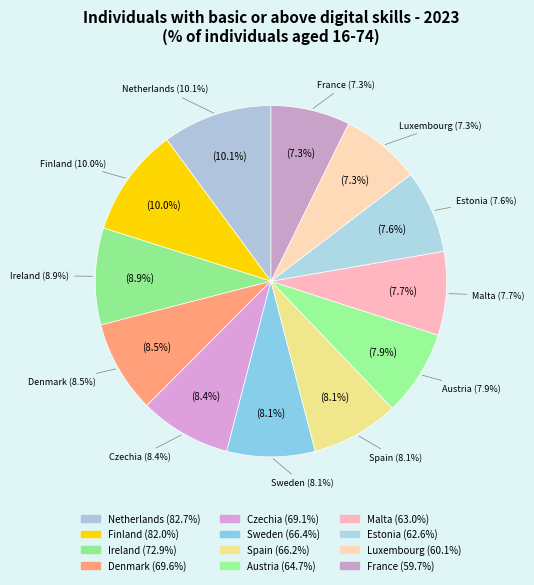

Rank the categories by value from lowest to highest.

France, Luxembourg, Estonia, Malta, Austria, Spain, Sweden, Czechia, Denmark, Ireland, Finland, Netherlands